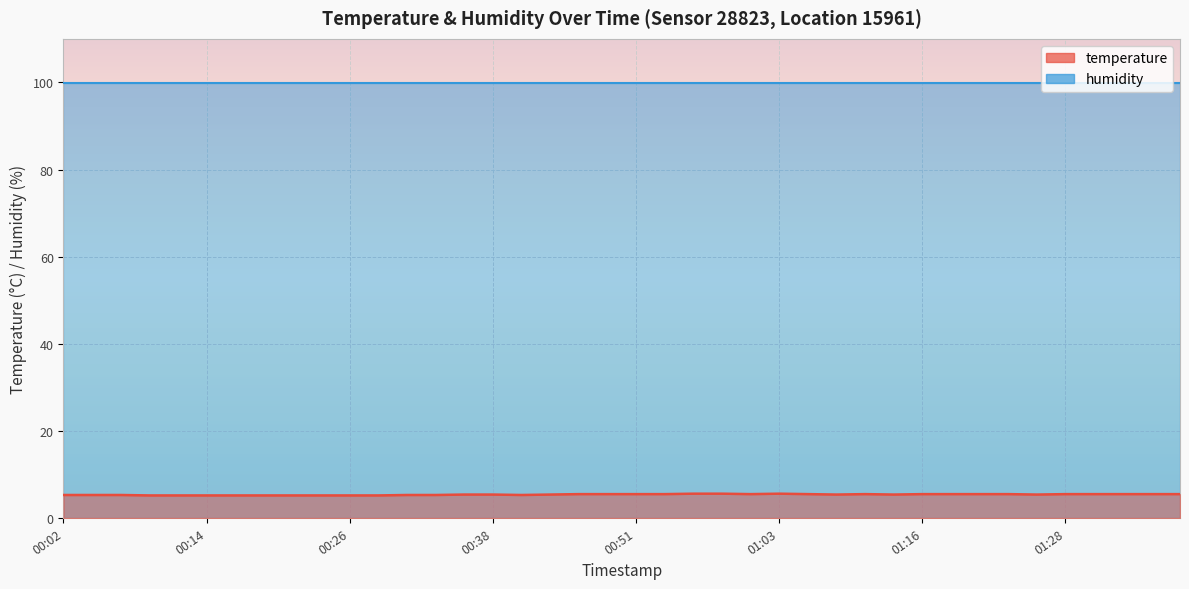

What is the ratio of the value at 2023-02-01T00:09:22 to the value at 2023-02-01T00:43:45?

1.0